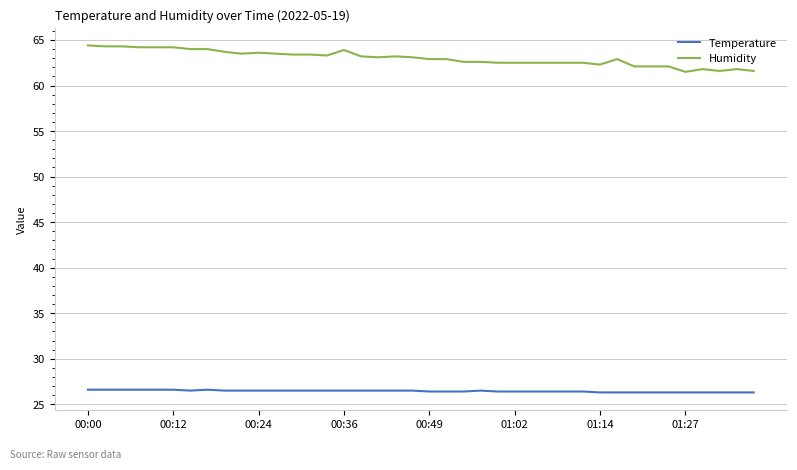

What is the smallest value displayed?

26.3